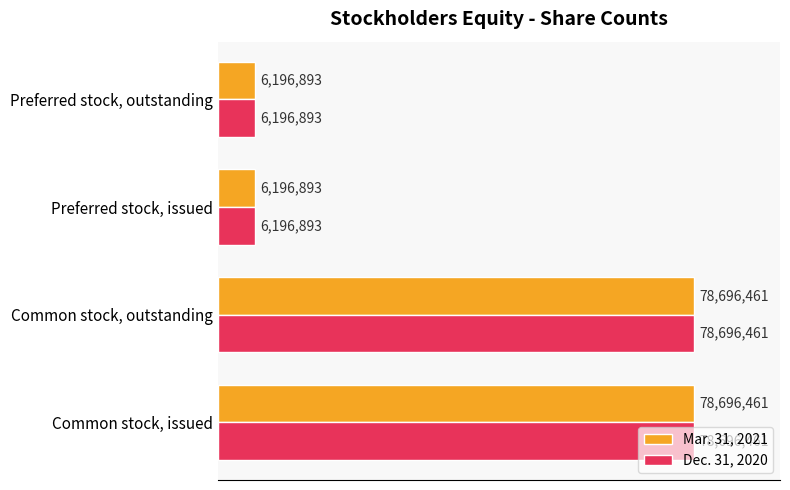

What are all the series names shown in the legend?

Mar. 31, 2021, Dec. 31, 2020